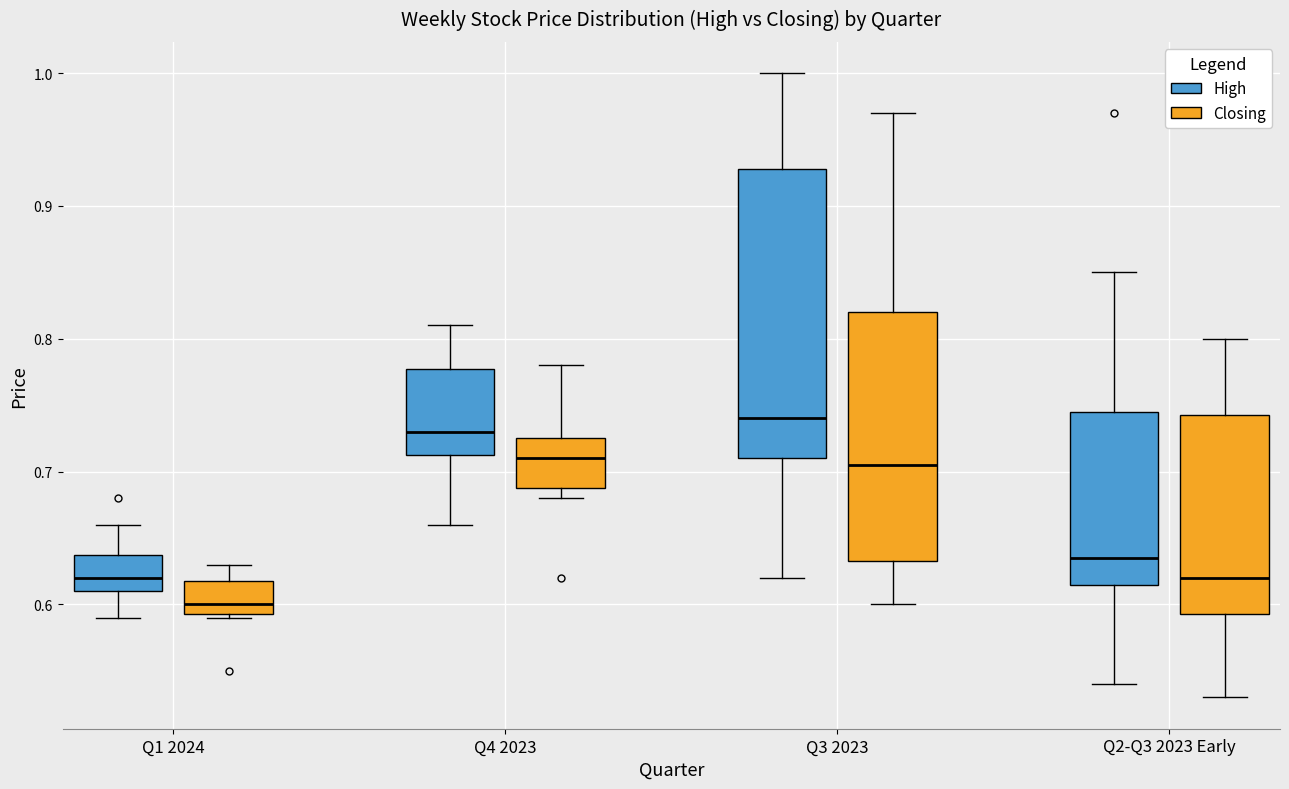

Which box has the highest median line?

Q3 2023 (High)